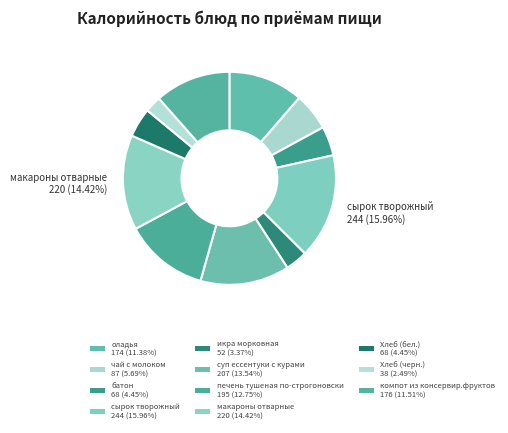

How many slices are in this pie chart?

11